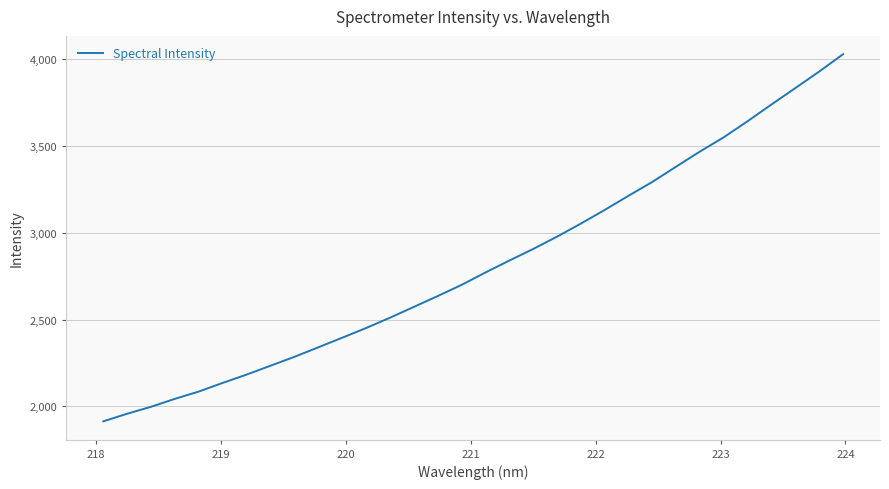

What is the minimum value shown in the chart?

1913.3